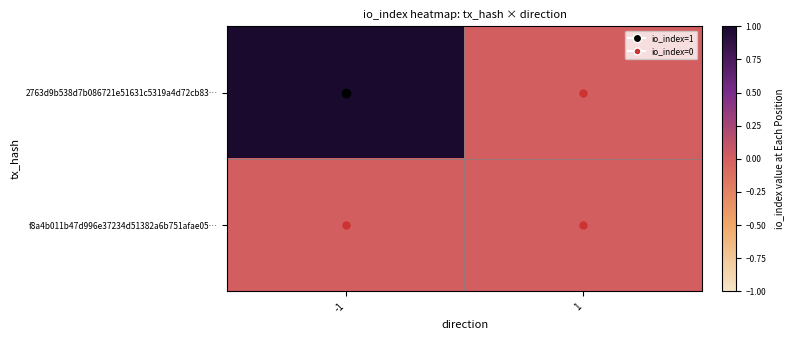

Reading left to right, extract all data points from this chart.

2763d9b538d7b086721e51631c5319a4d72cb83…: -1=1	1=0
f8a4b011b47d996e37234d51382a6b751afae05…: -1=0	1=0